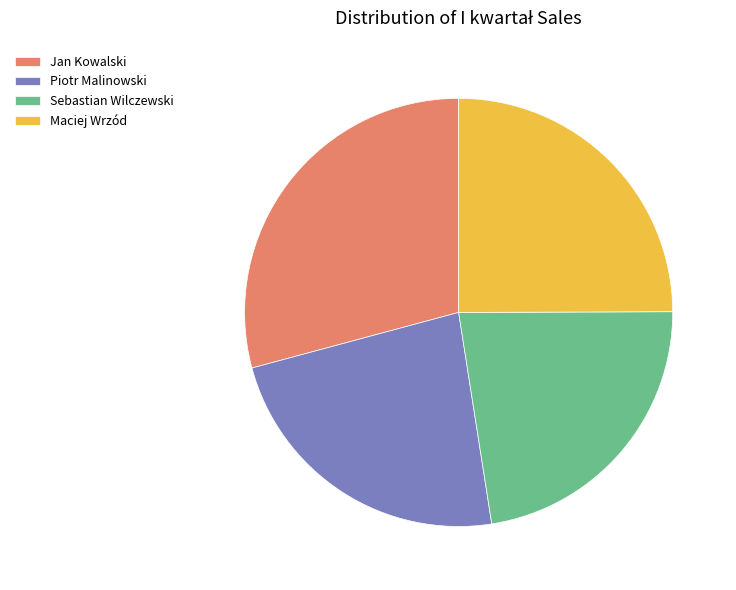

Is the sum of Jan Kowalski and Maciej Wrzód greater than half?

Yes